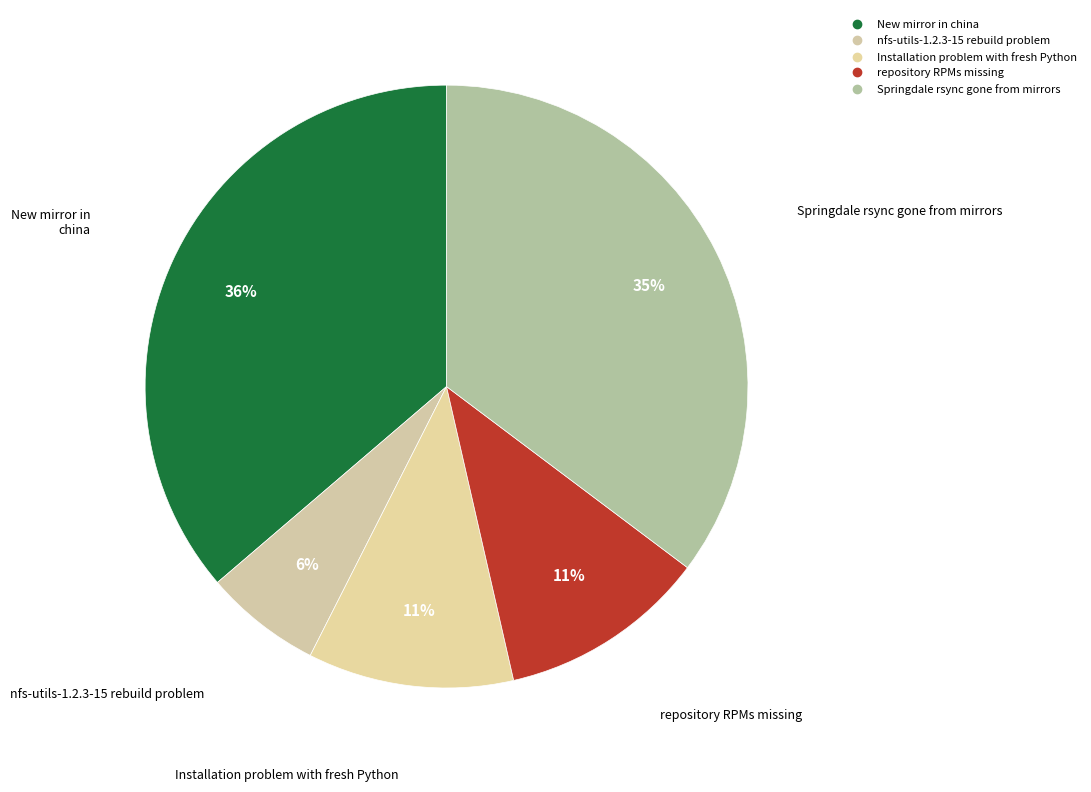

How many segments does this pie chart have?

5